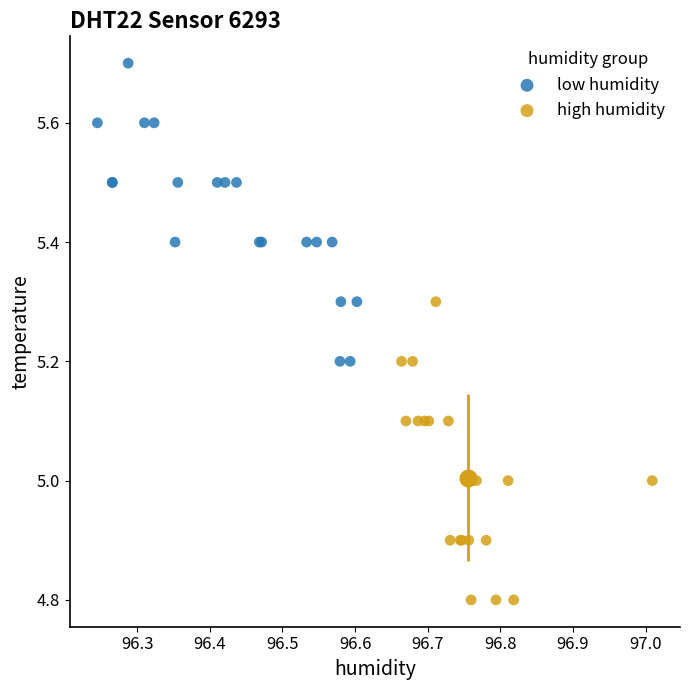

Which series contains the highest Y value?

low humidity